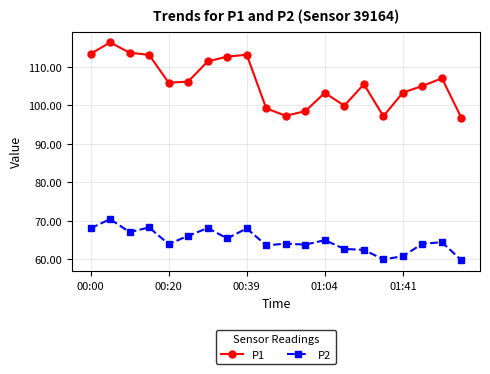

Which series has the widest spread of values?

P1